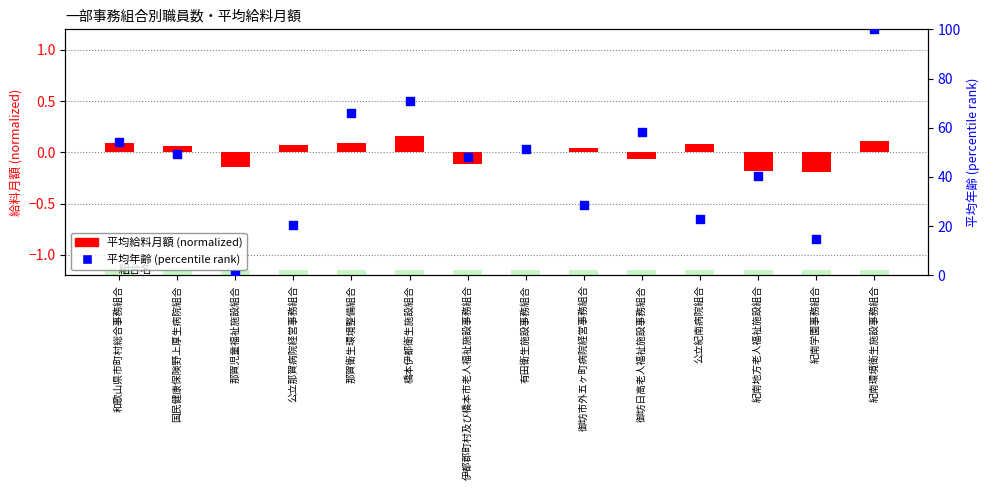

What is the total value across all series at 那賀衛生環境整備組合?

65.9